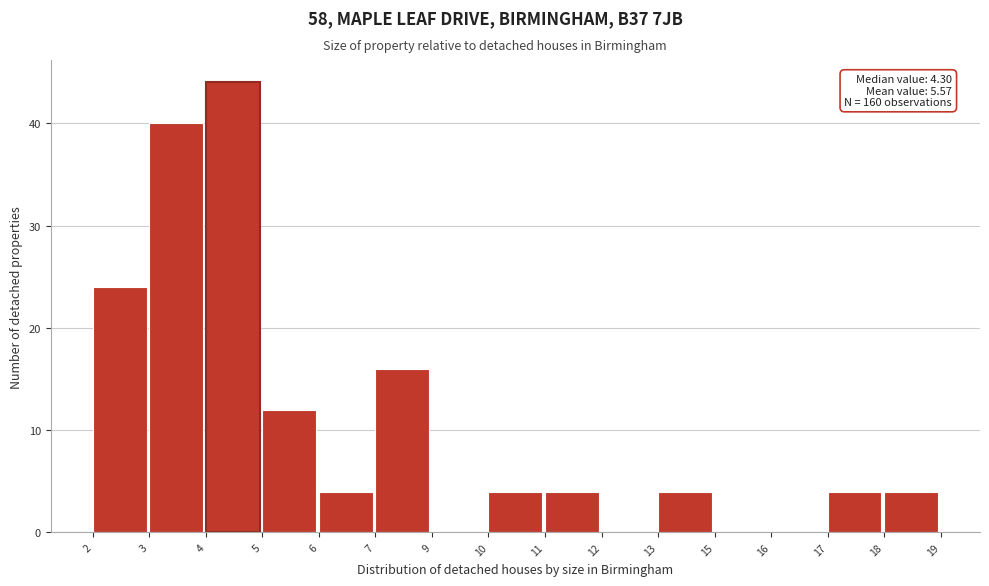

Reading left to right, transcribe all the data shown in this chart.

2=24	3=40	4=44	5=12	6=4	7=16	9=0	10=4	11=4	12=0	13=4	15=0	16=0	17=4	18=4